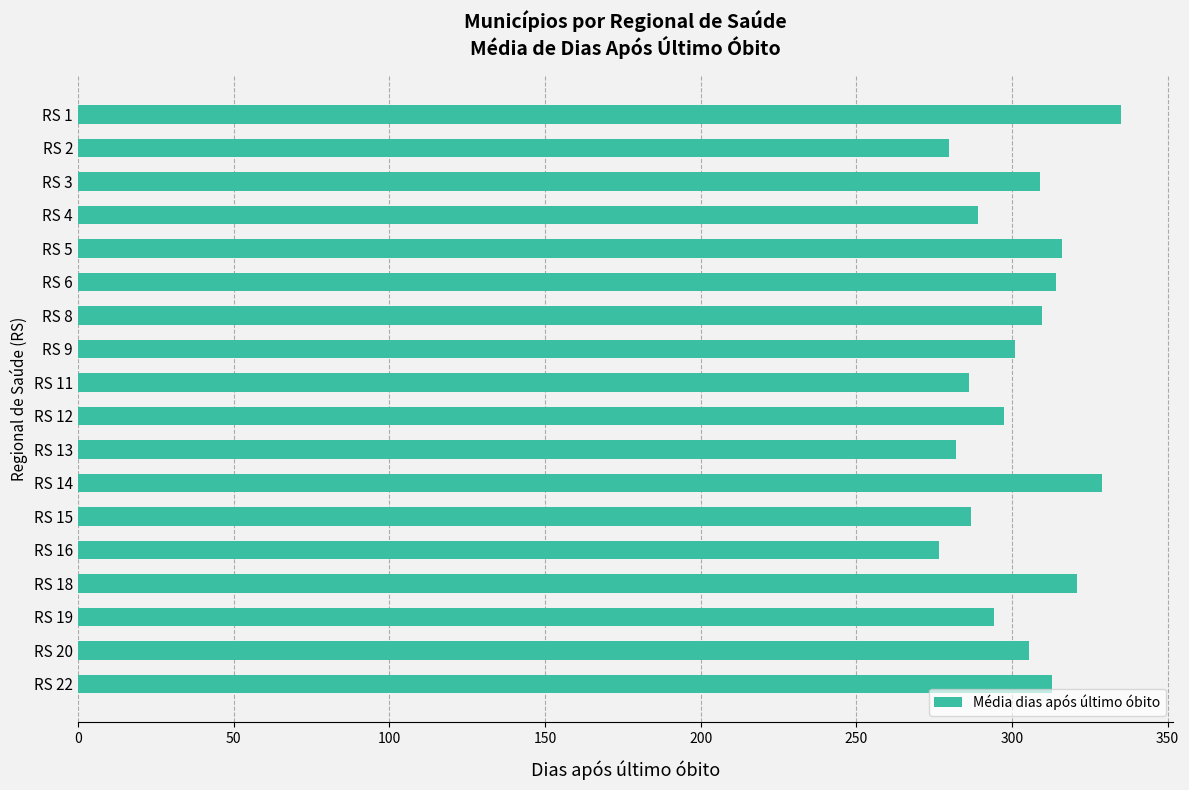

What is the change in value from RS 3 to RS 15?

-22.0